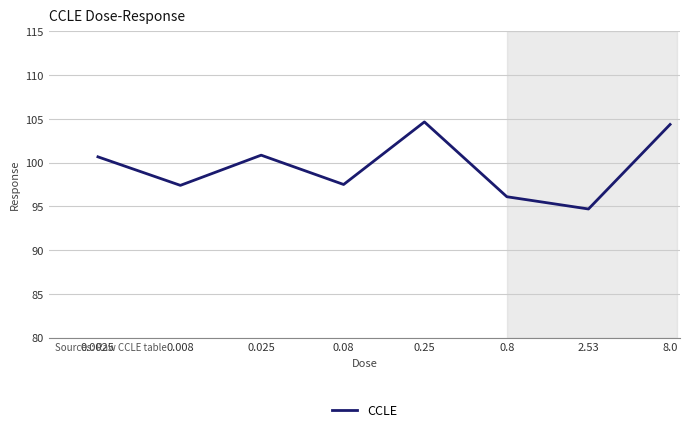

True or false: the data has more than 0 interior local peaks.

True